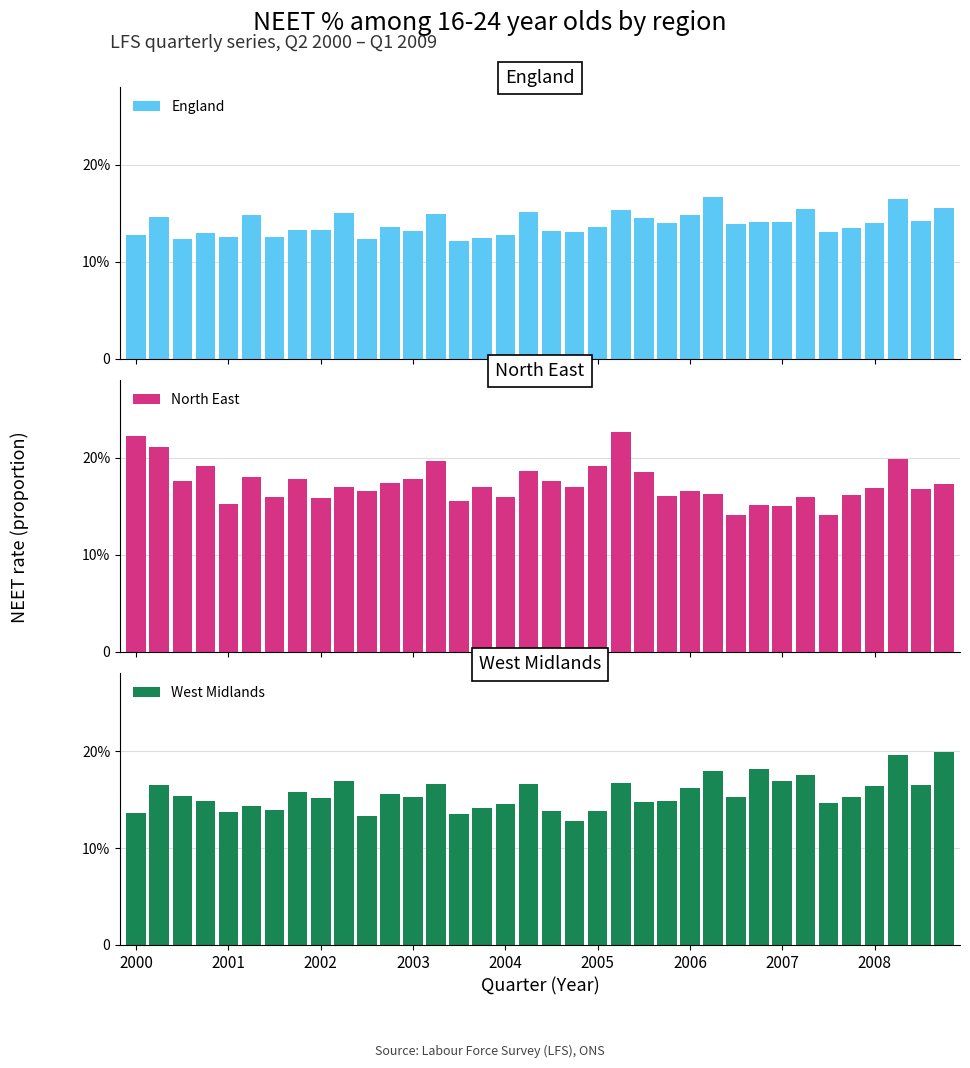

Between 2000 and 2006, which series saw the biggest shift?

North East